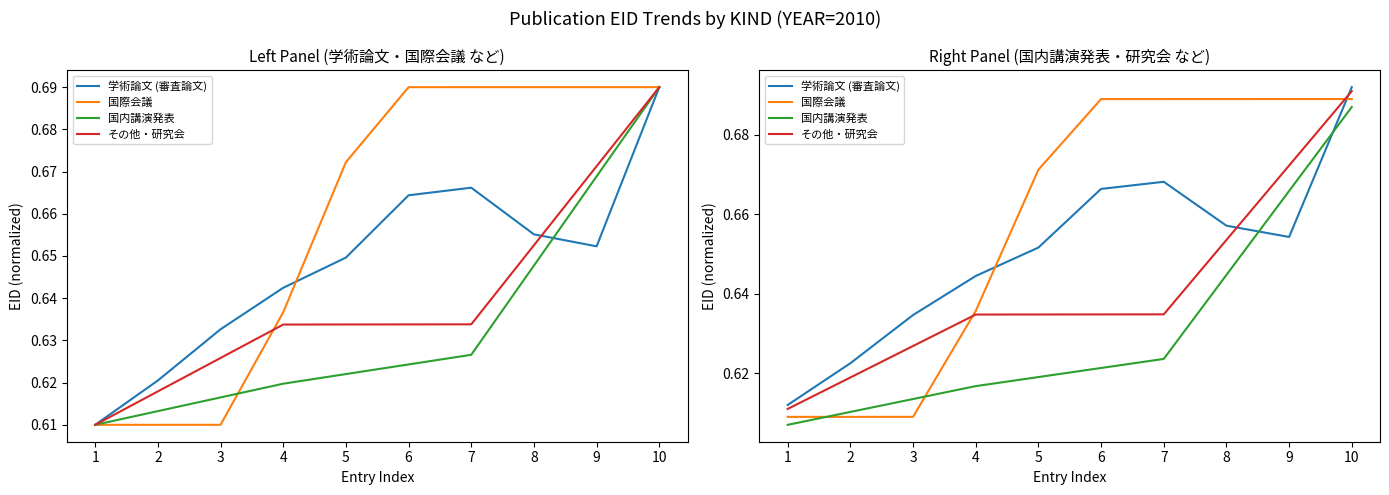

The value of その他・研究会 at 9 is 1.1. True or false?

False